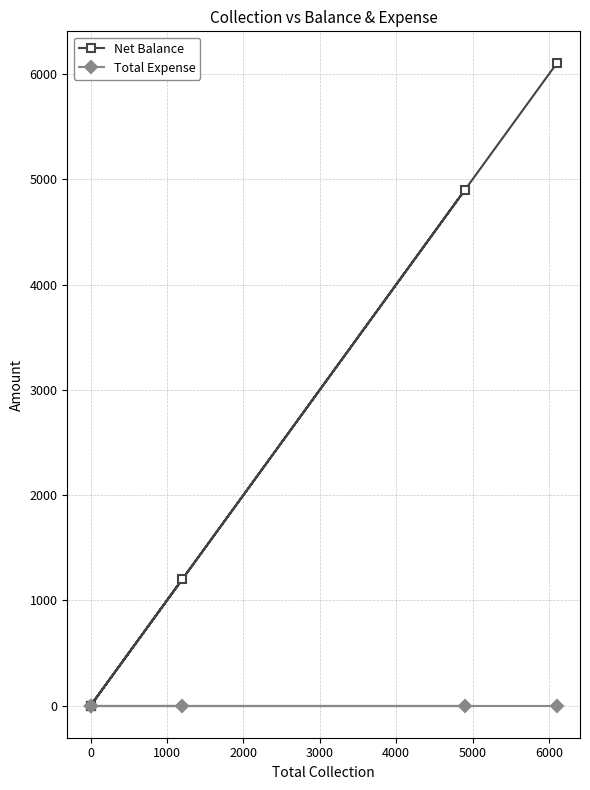

True or false: Net Balance and Total Expense intersect in this chart.

False